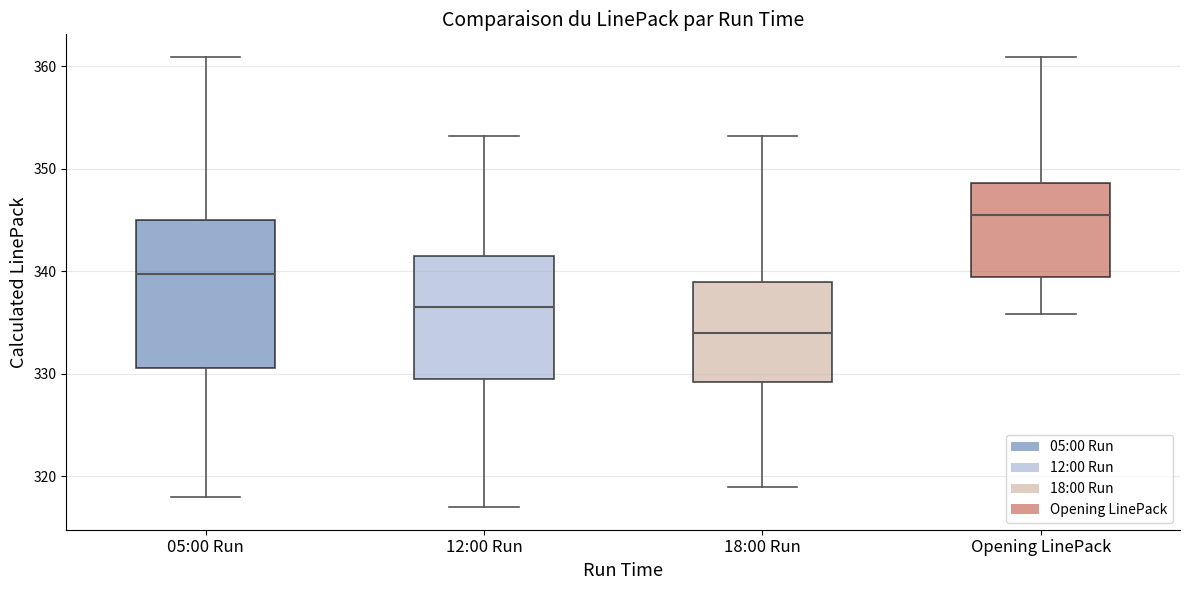

Reading left to right, read every box against the y-axis: the position of its median line, the range the box covers, and the ends of its whiskers. The values are not printed on the chart, so give them approximately, as read against the axis.

05:00 Run: median 340, box 331 to 345, whiskers 318 to 361
12:00 Run: median 337, box 330 to 342, whiskers 317 to 353
18:00 Run: median 334, box 329 to 339, whiskers 319 to 353
Opening LinePack: median 346, box 339 to 349, whiskers 336 to 361